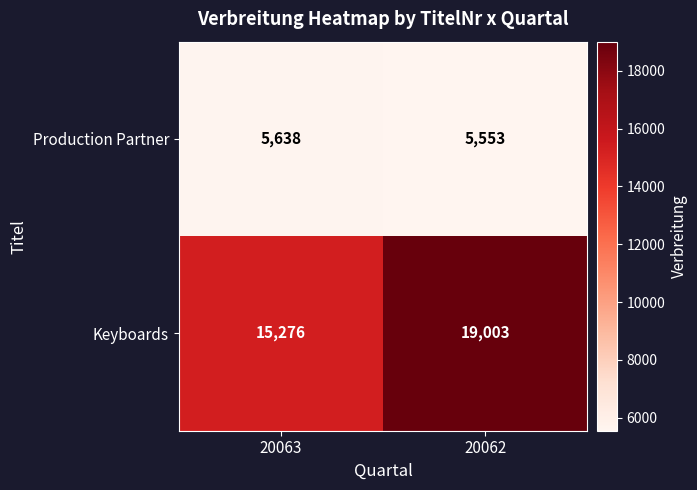

Reading left to right, what are all the values shown in this chart?

Production Partner: 5638	5553
Keyboards: 15276	19003